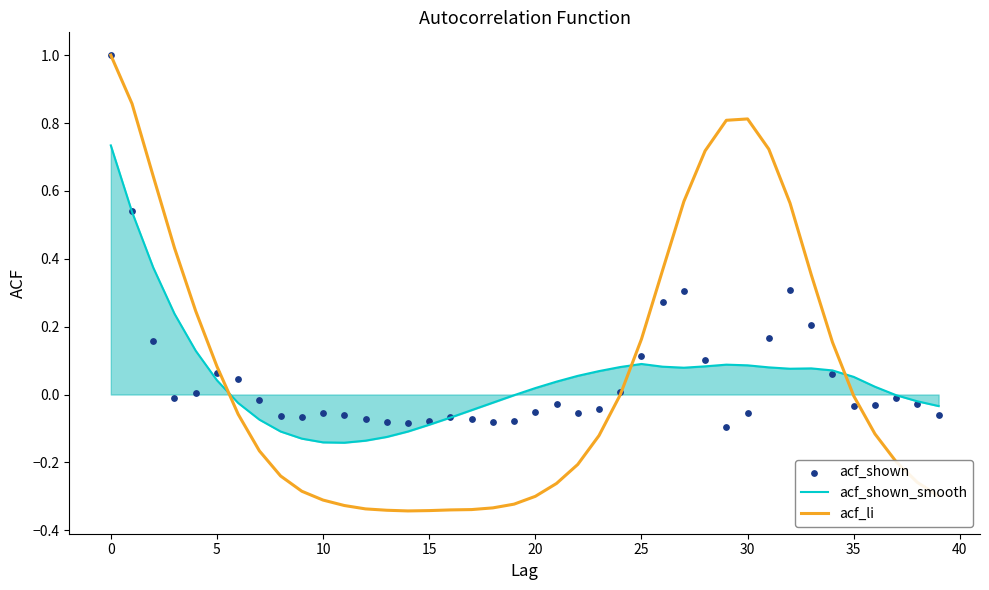

Which series reaches the minimum Y coordinate?

acf_li